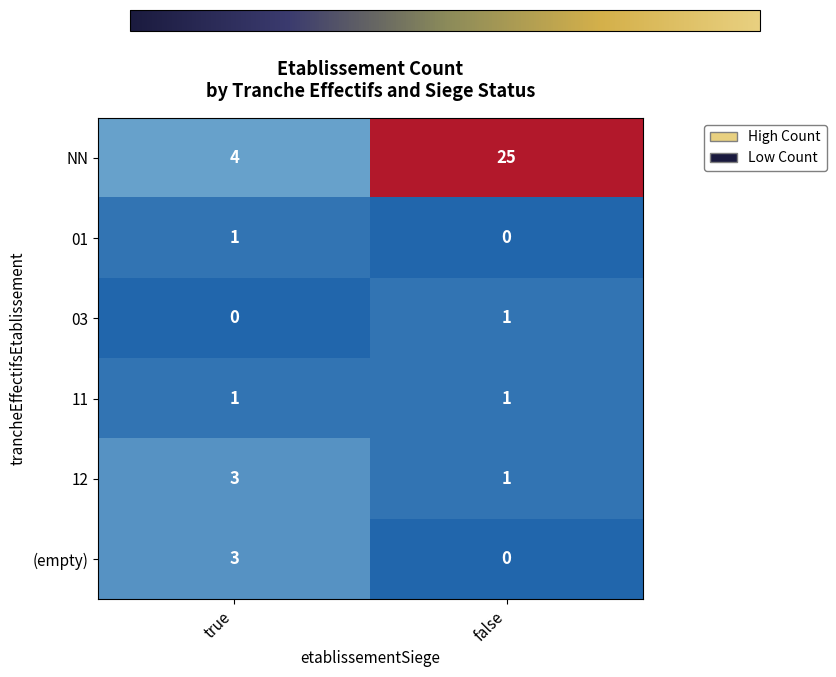

Is it true that 03 equals 1 at false?

True